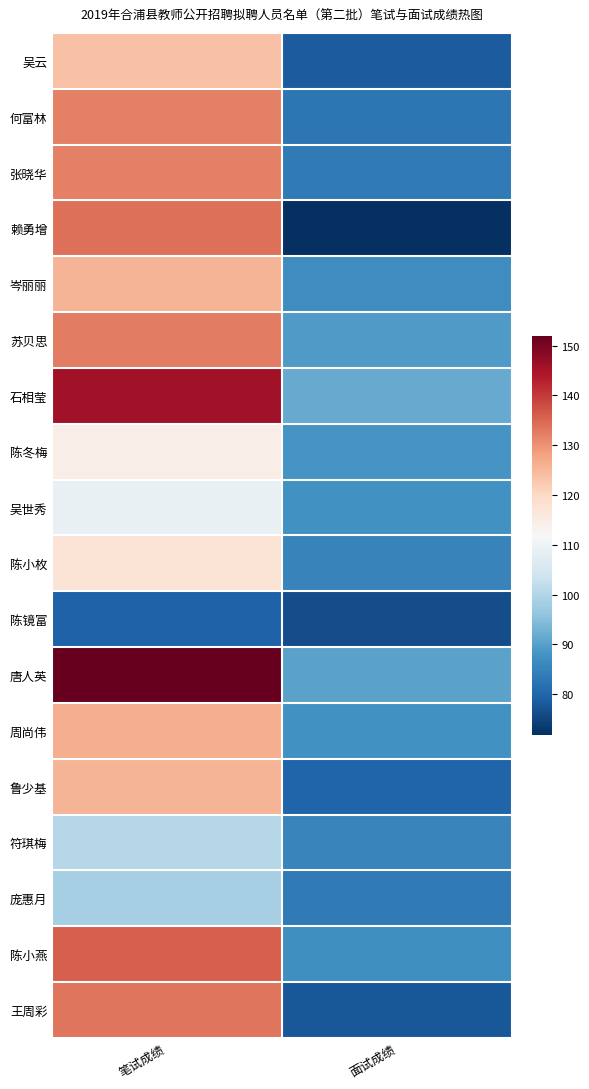

Reading left to right, what are all the values shown in this chart?

吴云: 笔试成绩=123.5	面试成绩=78.6
何富林: 笔试成绩=132.0	面试成绩=82.8
张晓华: 笔试成绩=132.0	面试成绩=83.6
赖勇增: 笔试成绩=134.0	面试成绩=71.8
岑丽丽: 笔试成绩=125.5	面试成绩=87.1
苏贝思: 笔试成绩=132.5	面试成绩=89.1
石相莹: 笔试成绩=145.5	面试成绩=91.7
陈冬梅: 笔试成绩=114.5	面试成绩=88.3
吴世秀: 笔试成绩=109.0	面试成绩=87.5
陈小枚: 笔试成绩=117.5	面试成绩=85.2
陈镜富: 笔试成绩=79.5	面试成绩=76.2
唐人英: 笔试成绩=152.0	面试成绩=90.3
周尚伟: 笔试成绩=126.5	面试成绩=87.7
鲁少基: 笔试成绩=125.5	面试成绩=79.7
符琪梅: 笔试成绩=100.5	面试成绩=85.4
庞惠月: 笔试成绩=98.5	面试成绩=83.6
陈小燕: 笔试成绩=136.0	面试成绩=87.3
王周彩: 笔试成绩=133.5	面试成绩=78.0